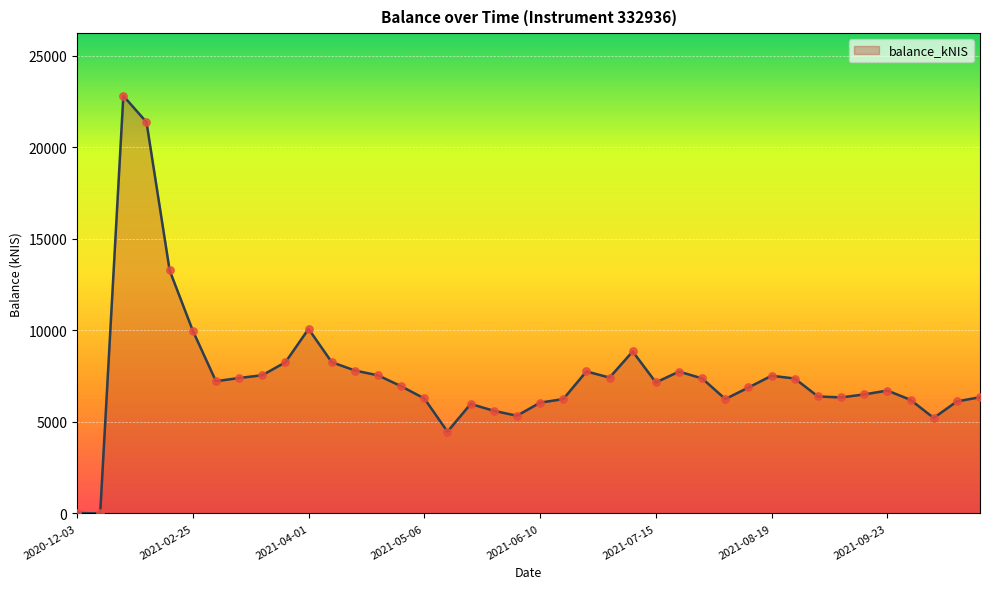

What is the greatest value displayed?

22814.7